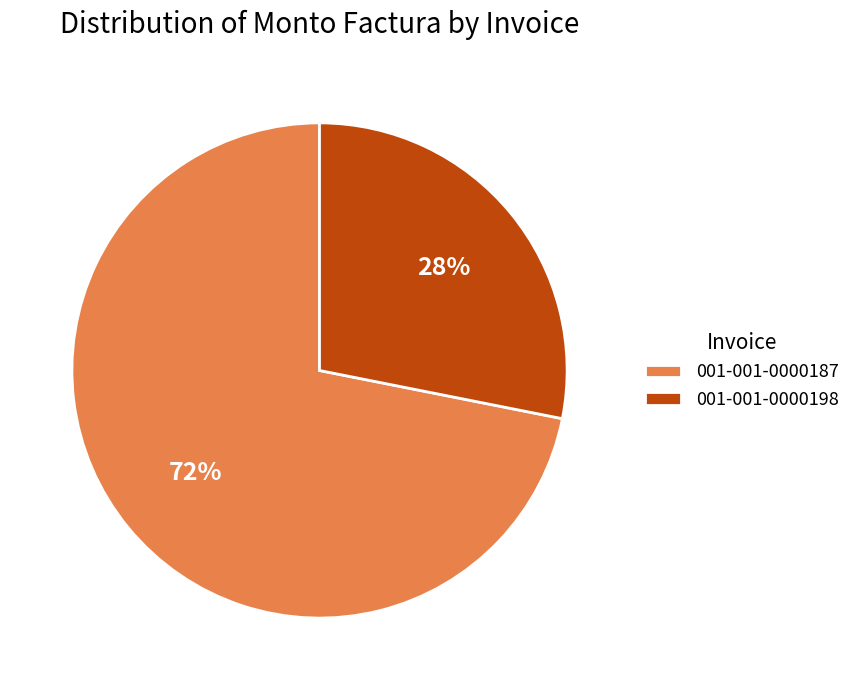

Which slice is the largest?

001-001-0000187